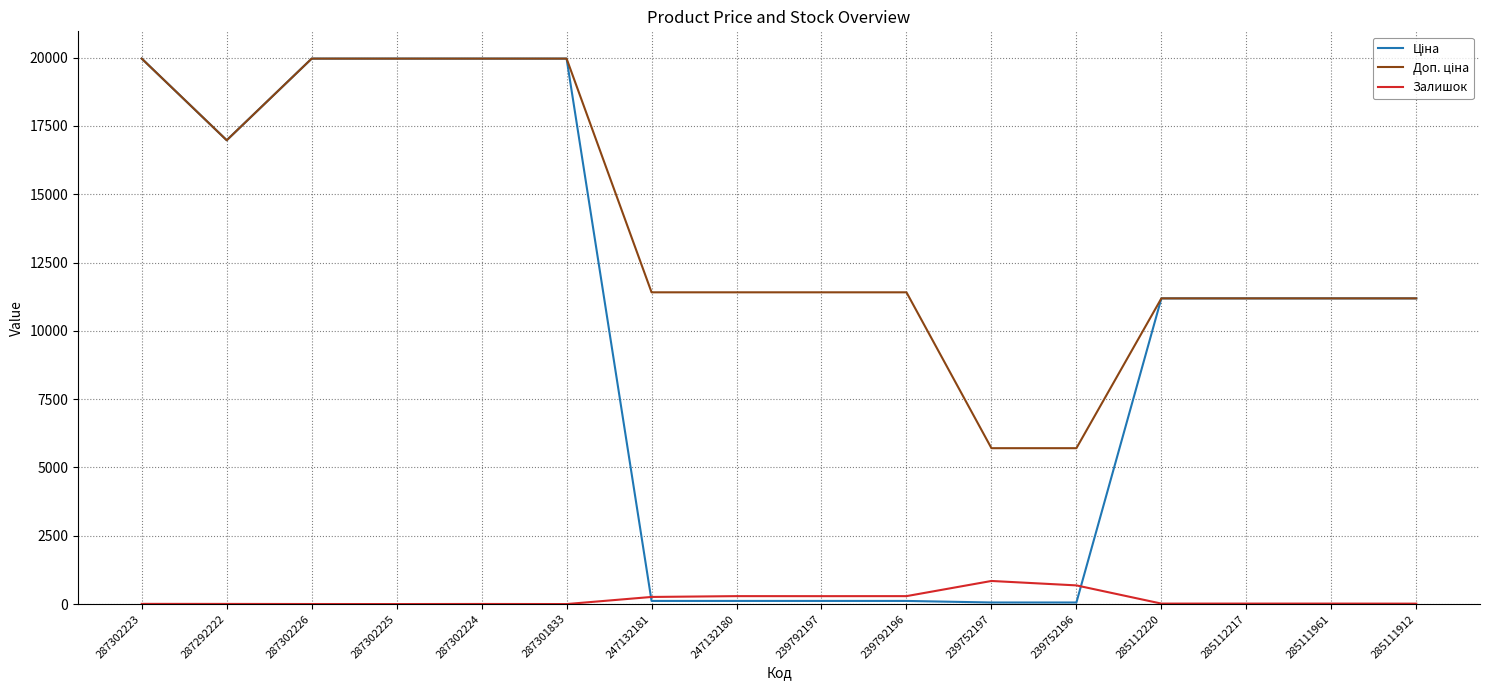

What is the maximum value shown in the chart?

19964.2